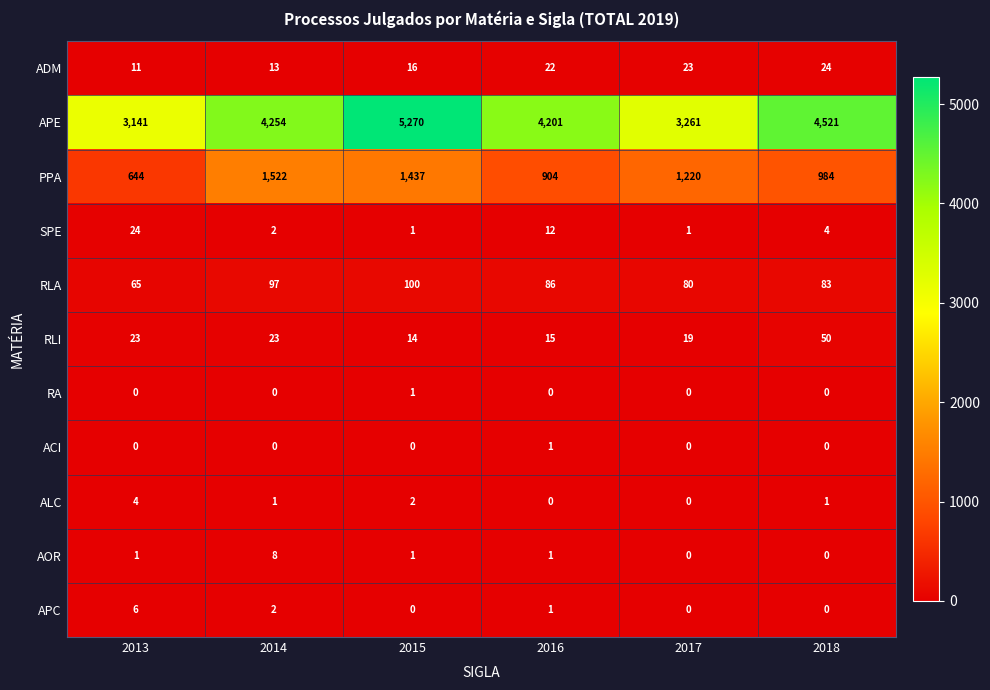

Which series has the largest total across all categories?

APE